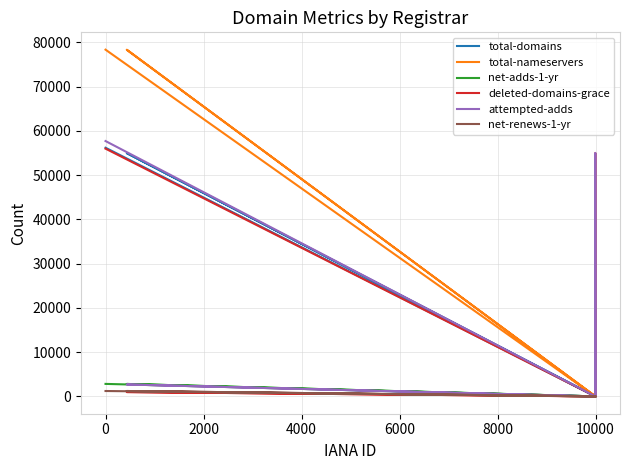

How many categories are shown in the chart?

7